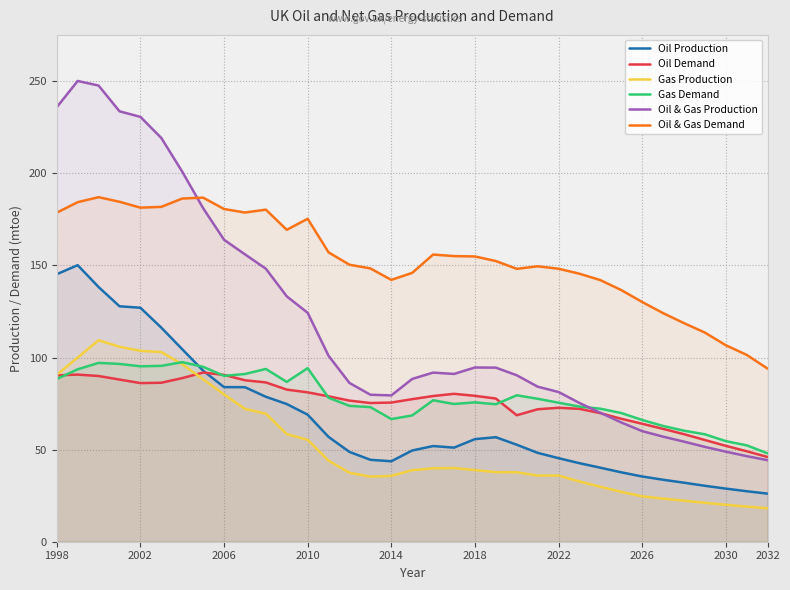

Reading right to left, transcribe all the data shown in this chart.

Oil Production: 26.1	27.4	28.9	30.4	32.0	33.6	35.4	37.7	40.2	42.6	45.4	48.3	52.7	56.8	55.7	51.1	52.0	49.5	43.7	44.5	48.8	56.9	69.0	74.8	78.7	83.9	84.0	92.9	104.5	116.2	127.0	127.8	138.3	150.2	145.3
Oil Demand: 46.0	49.1	52.1	55.2	58.4	61.3	64.1	66.8	69.8	72.2	72.7	71.9	68.7	77.8	79.2	80.3	79.1	77.4	75.6	75.3	76.6	79.0	81.1	82.6	86.5	87.7	90.6	91.9	88.8	86.3	86.1	88.0	90.0	90.8	90.3
Gas Production: 18.2	19.1	20.1	21.1	22.3	23.4	24.6	27.1	29.8	32.7	35.9	35.9	37.7	37.8	38.9	40.0	39.9	38.8	35.8	35.3	37.4	44.0	55.3	58.5	69.5	72.1	80.0	88.2	96.4	103.0	103.6	105.9	109.4	100.0	90.7
Gas Demand: 48.0	52.3	54.6	58.3	60.3	62.8	66.1	69.9	72.2	73.4	75.5	77.6	79.5	74.7	75.7	74.8	76.8	68.6	66.6	73.1	73.8	78.2	94.2	86.8	93.8	91.1	90.1	95.0	97.5	95.5	95.3	96.5	97.1	93.6	88.3
Oil & Gas Production: 44.3	46.5	48.9	51.5	54.3	57.1	60.1	64.8	70.0	75.3	81.3	84.2	90.4	94.5	94.6	91.1	91.8	88.4	79.4	79.8	86.2	100.9	124.3	133.2	148.2	156.0	164.0	181.1	200.9	219.2	230.7	233.7	247.7	250.2	235.9
Oil & Gas Demand: 94.0	101.4	106.7	113.6	118.7	124.1	130.2	136.6	142.1	145.5	148.2	149.5	148.2	152.4	154.9	155.1	155.9	146.0	142.2	148.4	150.4	157.1	175.4	169.4	180.3	178.7	180.7	186.8	186.3	181.8	181.4	184.6	187.1	184.4	178.7